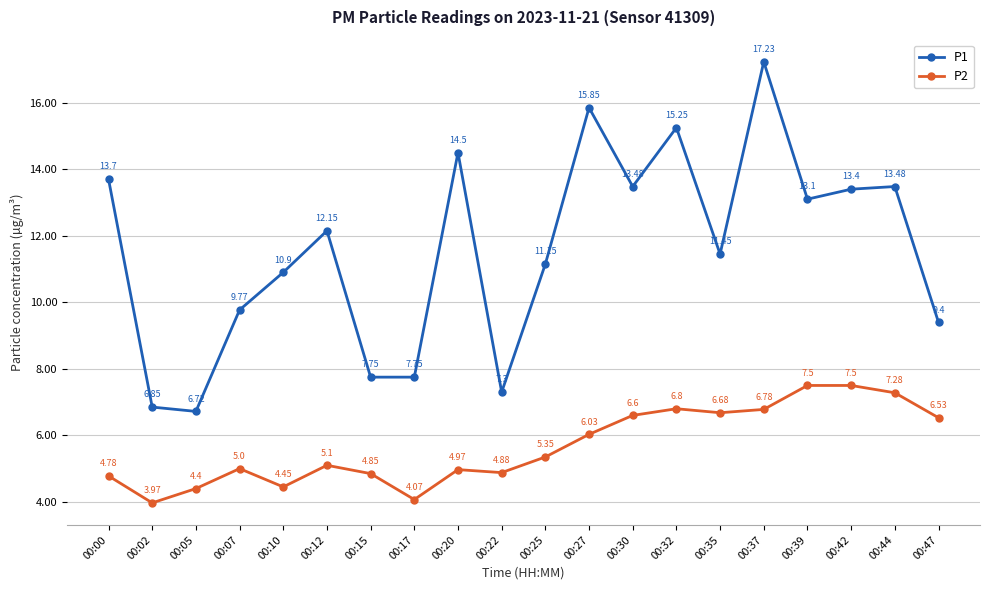

Does the chart display data point markers on the line(s)?

Yes